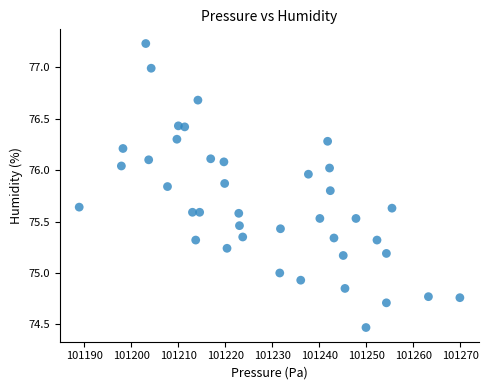

What is the range of X values (max minus min)?

81.0